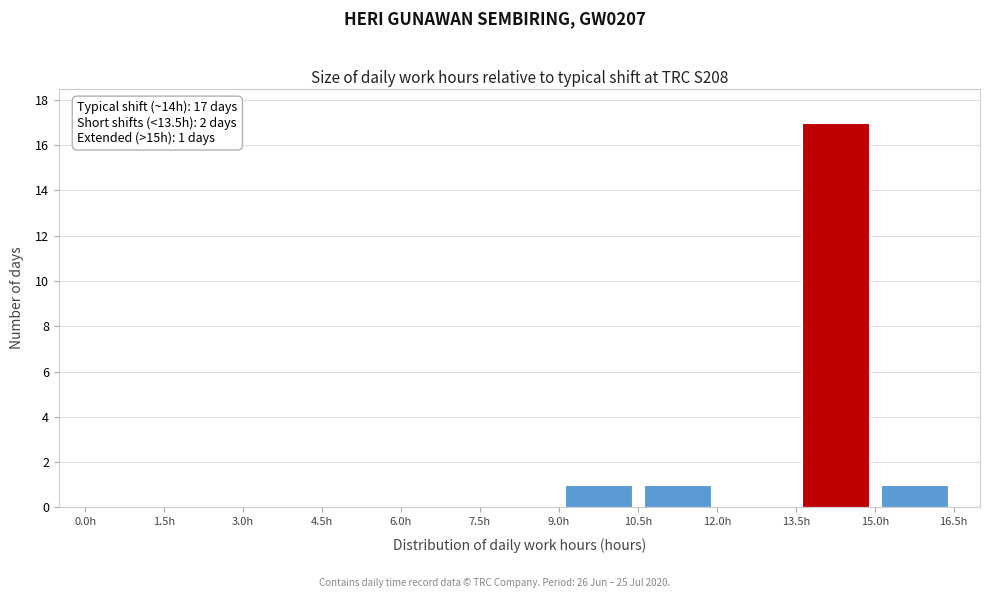

Which range on the x-axis has the tallest bar?

13.5 to 15.0